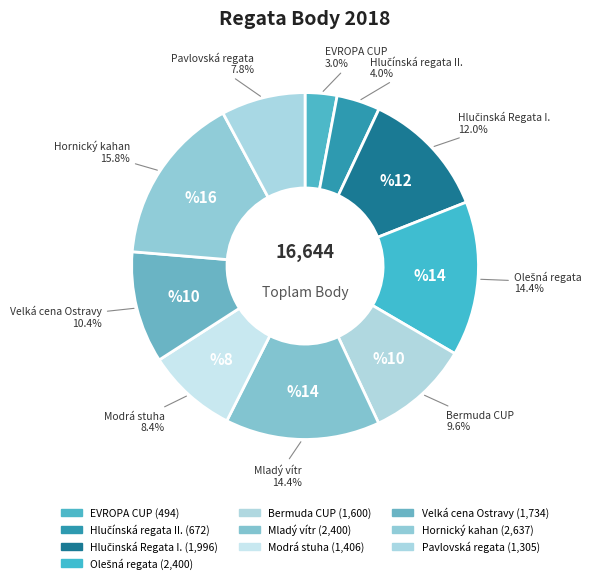

Which has a higher value, Pavlovská regata or EVROPA CUP?

Pavlovská regata